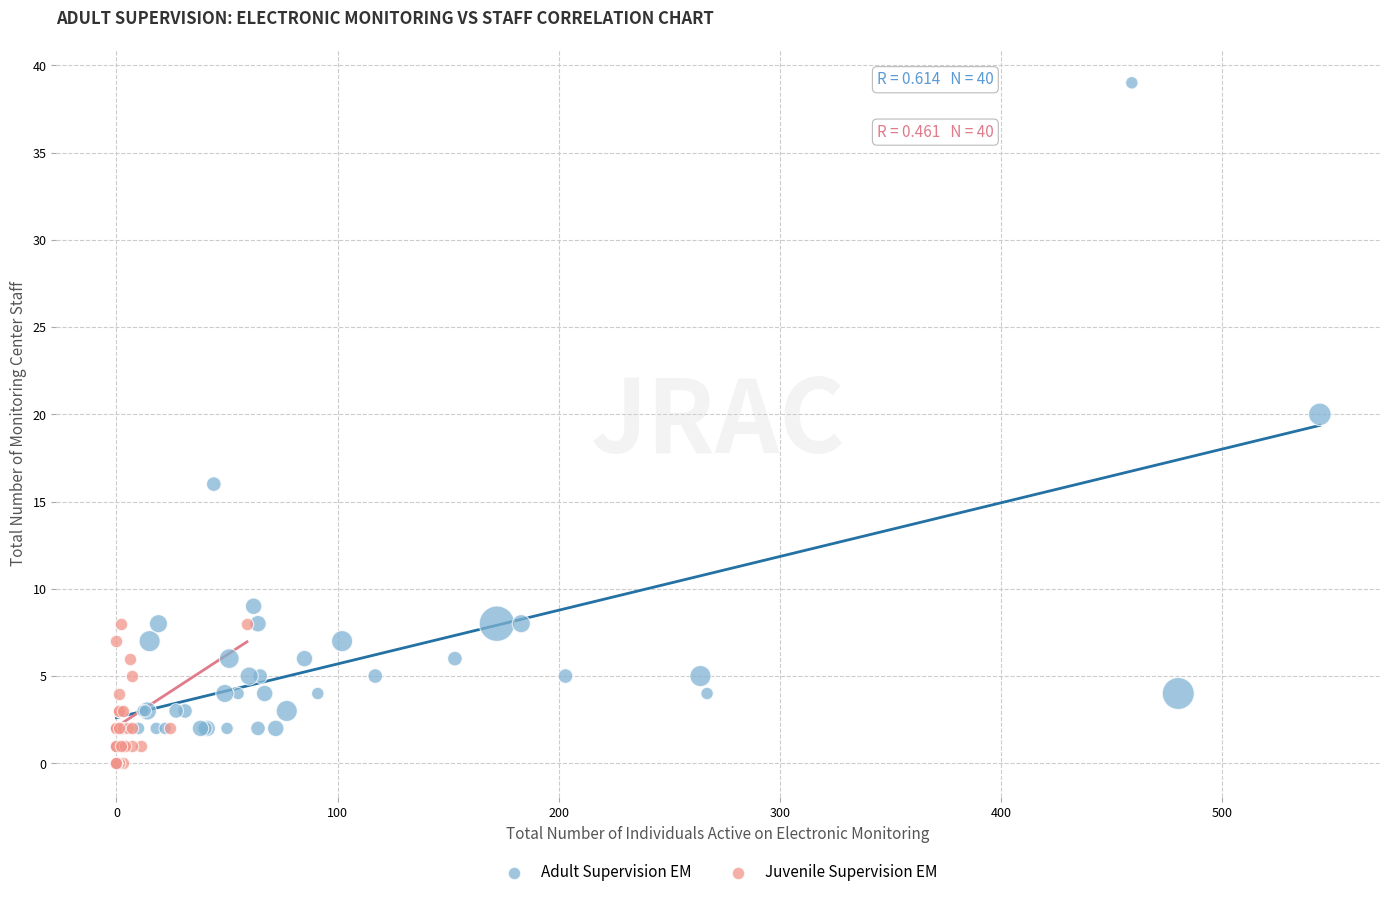

Which series reaches the maximum Y coordinate?

Adult Supervision EM